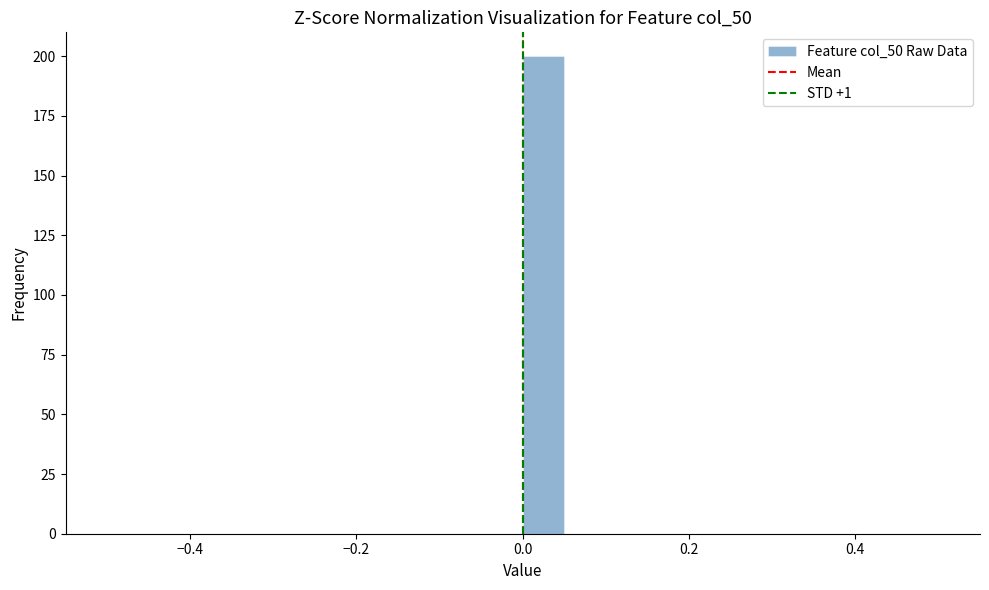

Read against the x-axis, roughly where is the centre of the tallest bar?

0.02